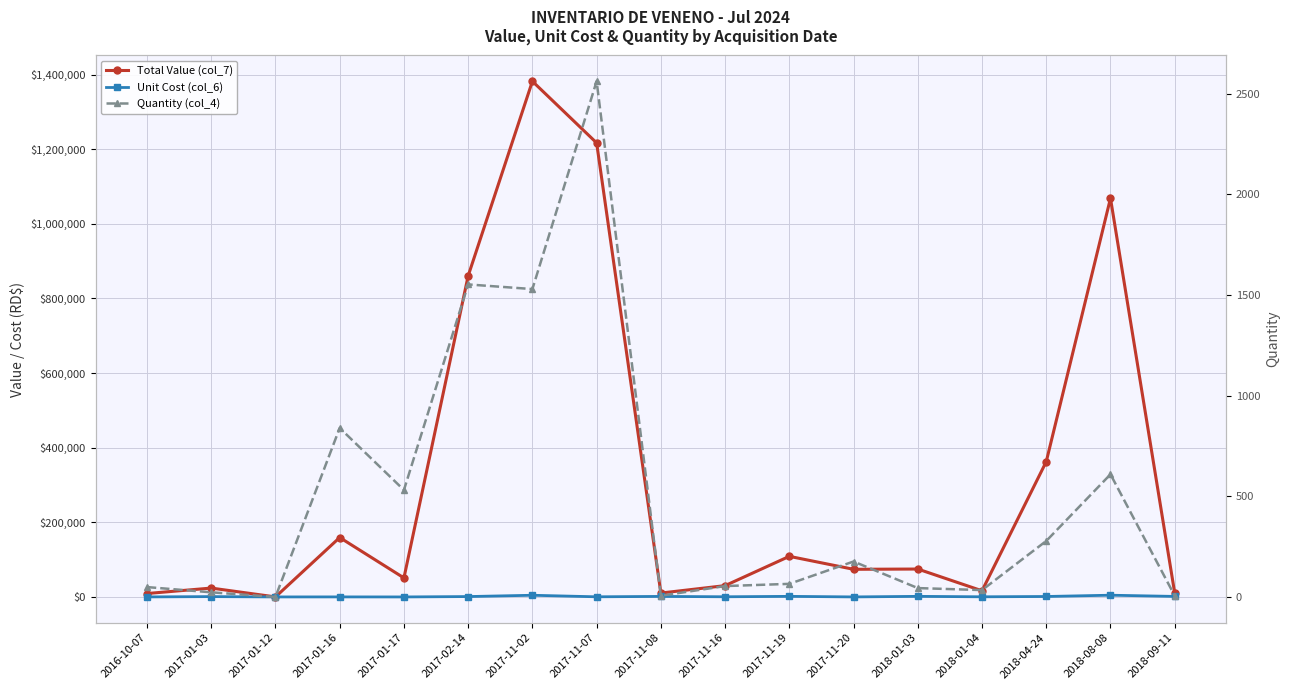

Which series has the largest range (max minus min)?

Total Value (col_7)